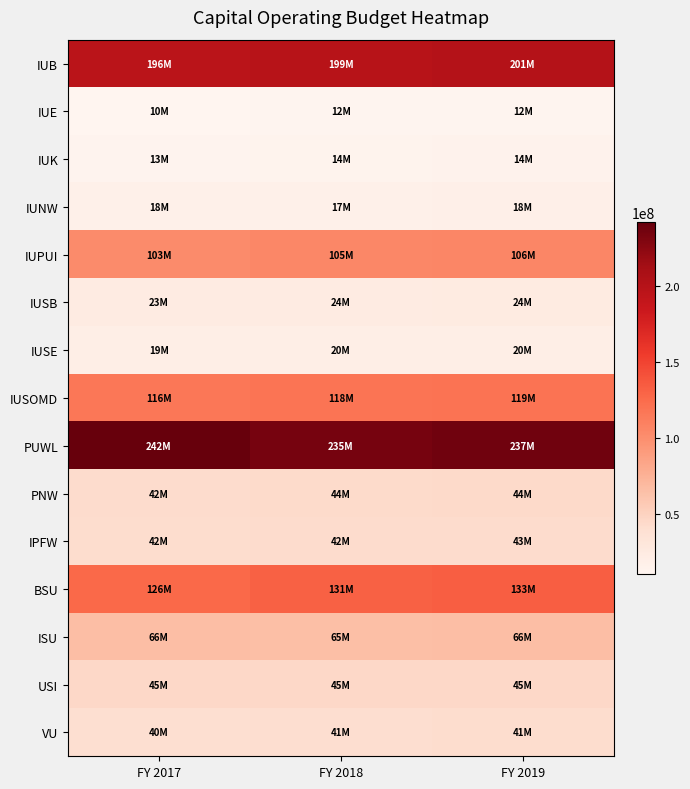

Which category has the lowest value across all series?

FY 2017